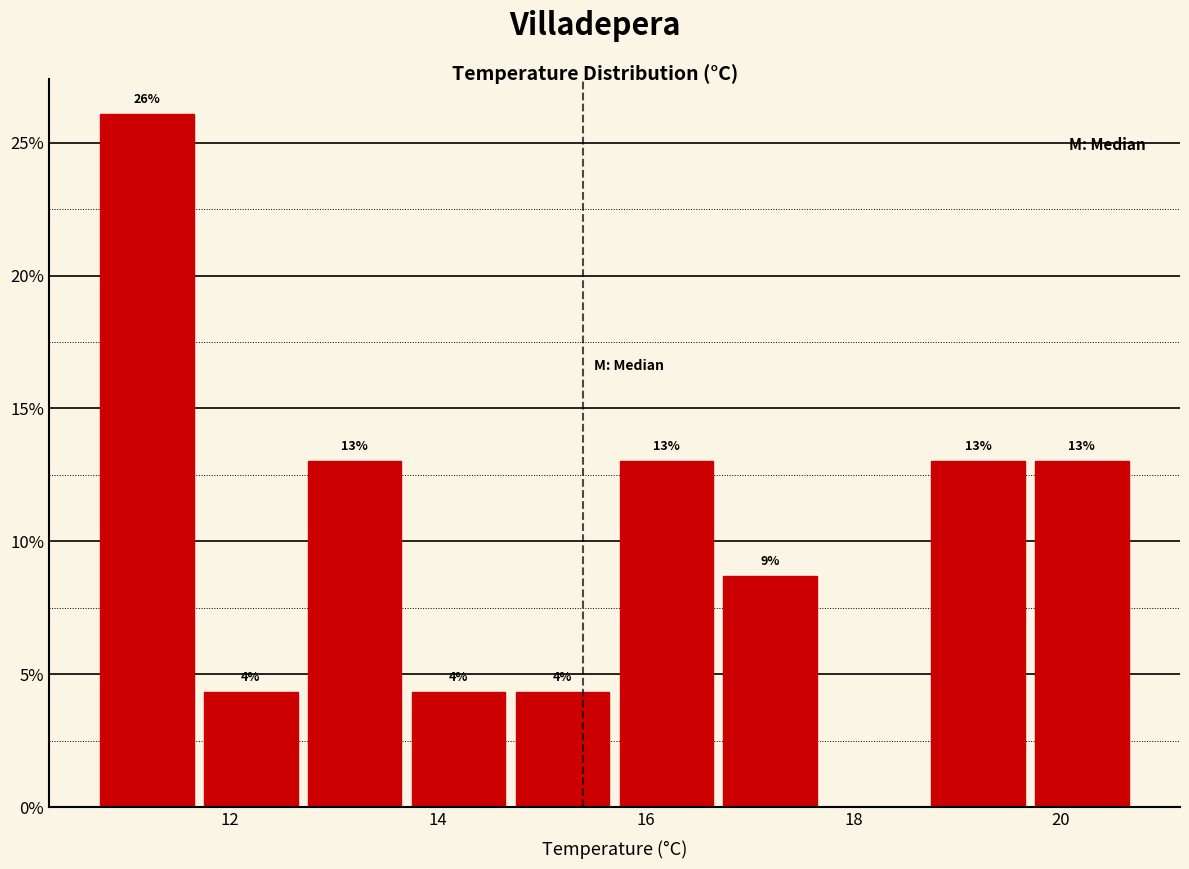

Which range on the x-axis has the tallest bar?

10.7 to 11.7